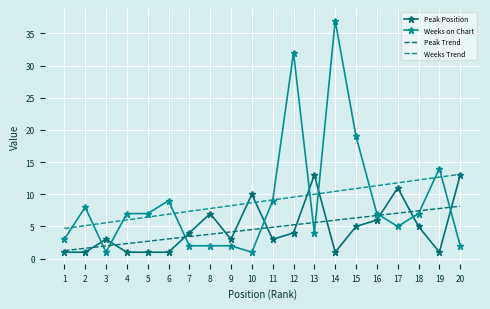

What is the difference between the second highest and second lowest values in the Weeks on Chart series?

31.0